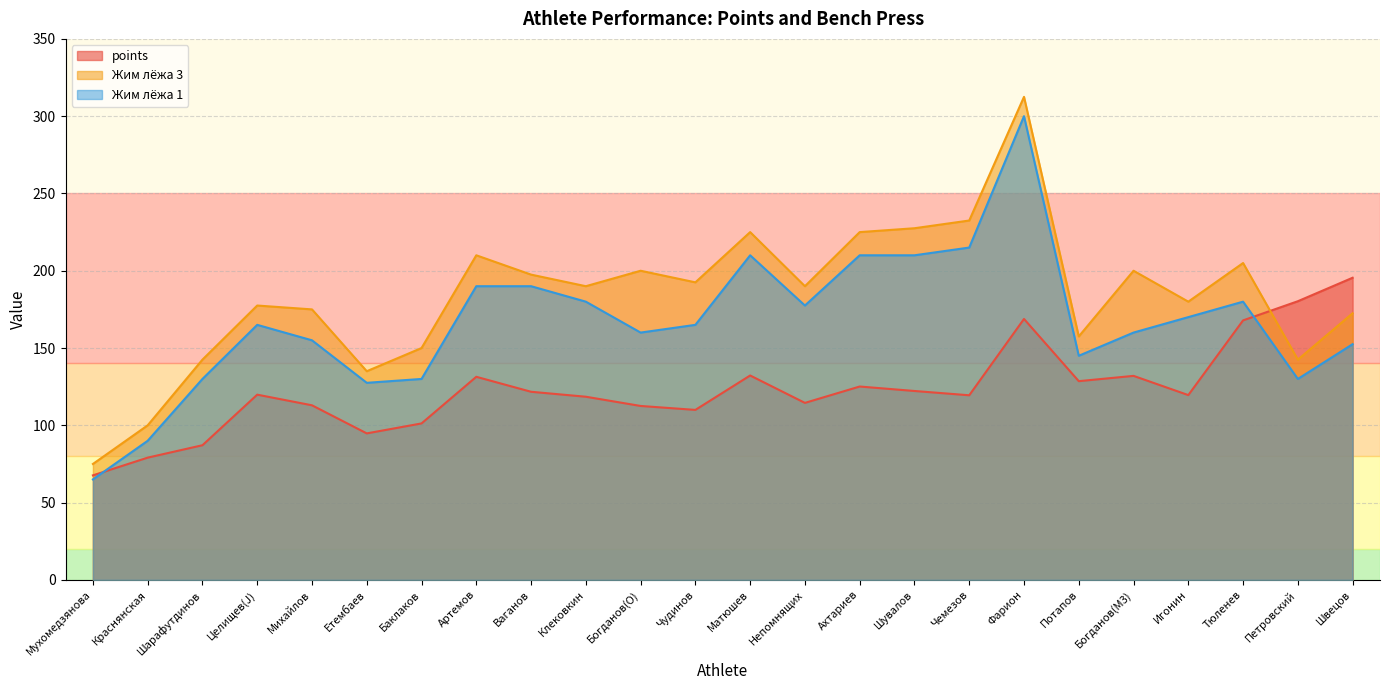

What is the label of the 4th point from the left?

Целищев(J)